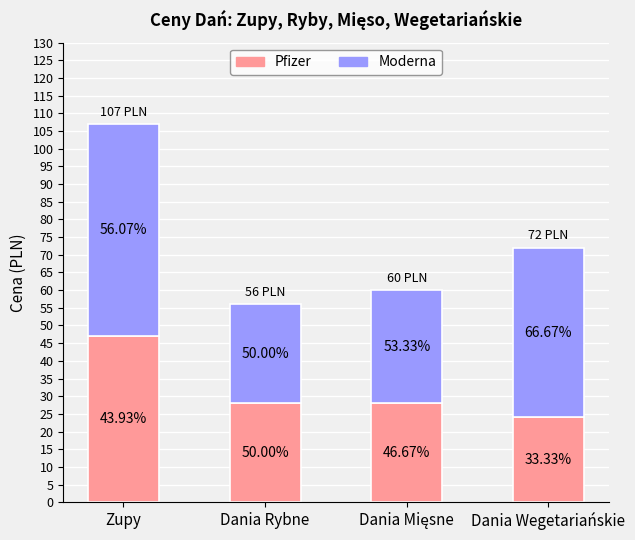

Does the chart contain any negative values?

No